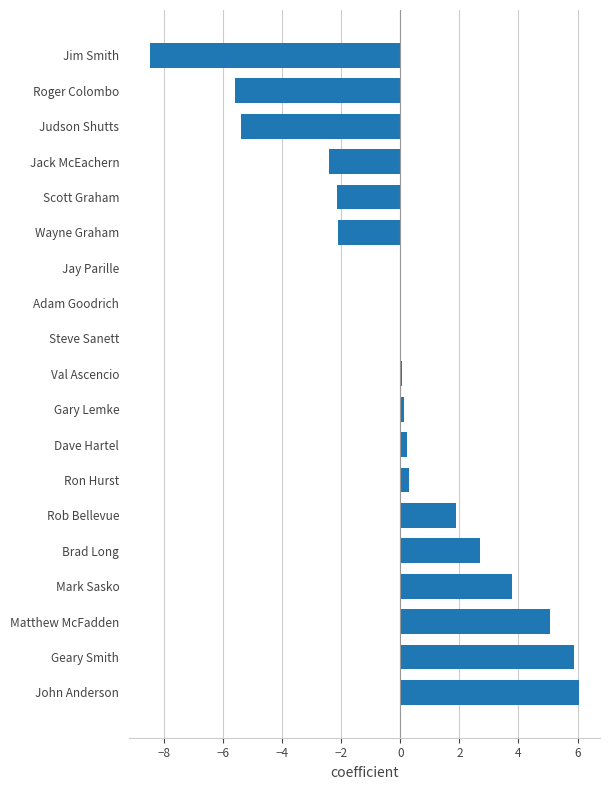

Is it true that the value at Mark Sasko is 3.8?

True